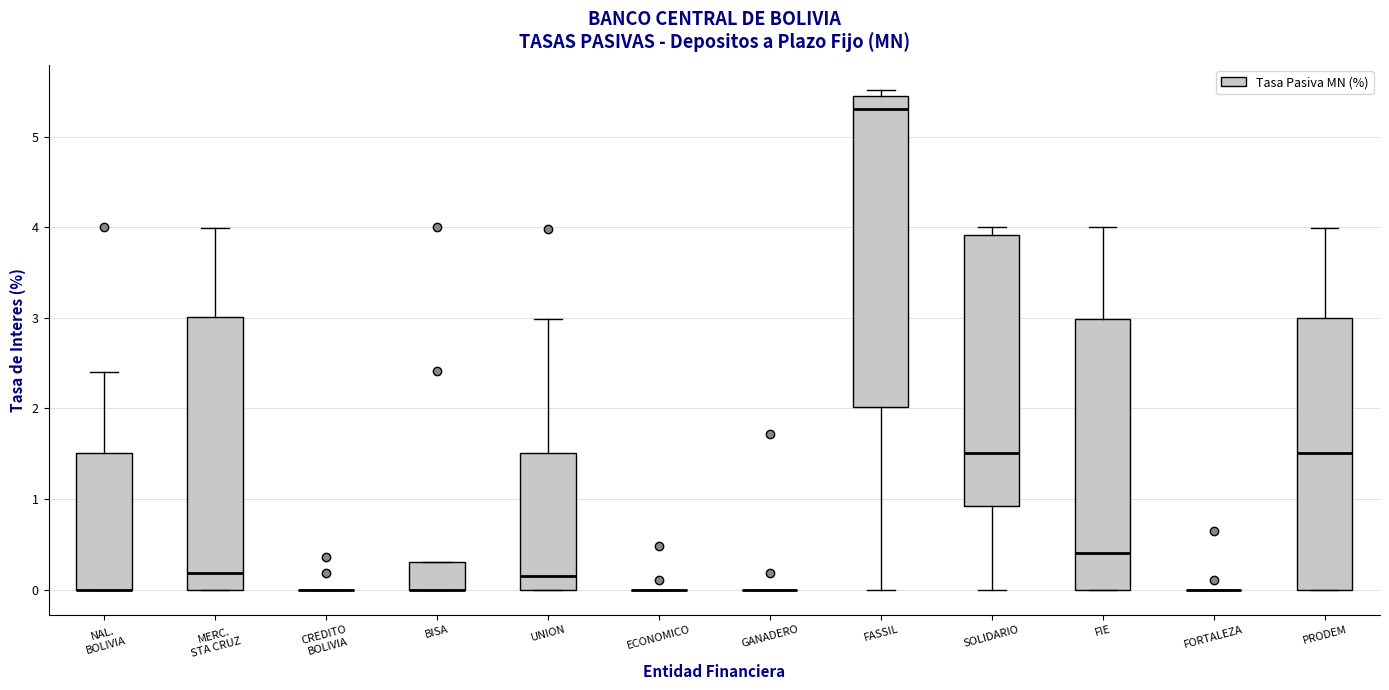

Which box is the tallest, from its lower edge to its upper edge?

FASSIL